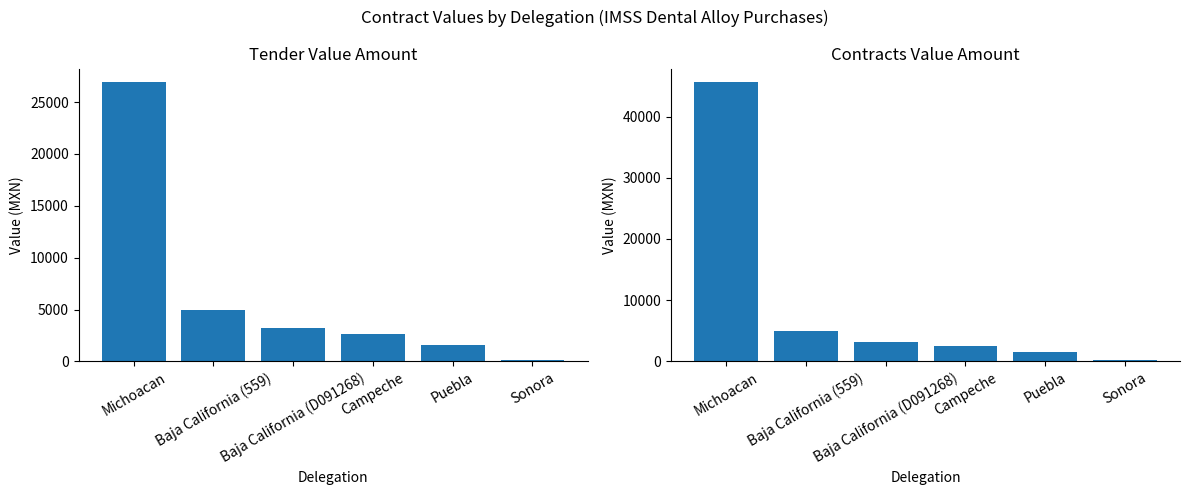

Reading left to right, list all the values displayed in this chart.

tender.value.amount: Michoacan=26890.7	Baja California (559)=4977.6	Baja California (D091268)=3200.0	Campeche=2598.4	Puebla=1624.0	Sonora=150.8
contracts.value.amount: Michoacan=45553.2	Baja California (559)=4977.6	Baja California (D091268)=3200.0	Campeche=2598.4	Puebla=1624.0	Sonora=301.6